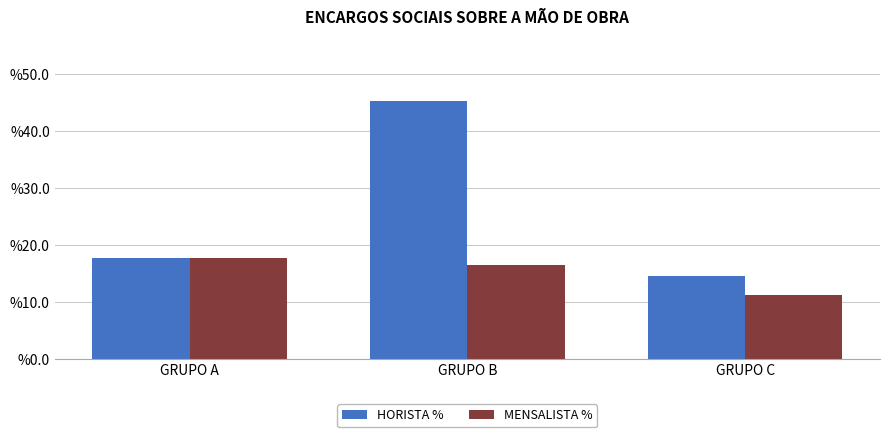

Which category has the highest value across all series?

GRUPO B